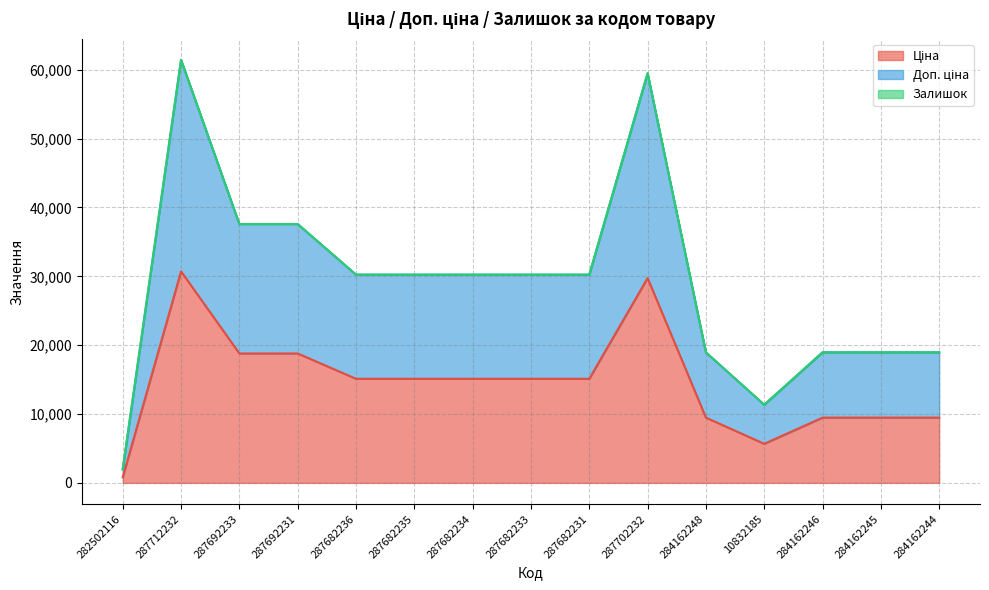

Reading left to right, what are all the values shown in this chart?

Ціна: 818.5	30717.1	18796.8	18796.8	15120.0	15120.0	15120.0	15120.0	15120.0	29747.2	9480.1	5673.8	9480.1	9480.1	9480.1
Доп. ціна: 2062.7	61434.3	37593.6	37593.6	30240.0	30240.0	30240.0	30240.0	30240.0	59494.5	18960.1	11349.6	18960.1	18968.1	18960.1